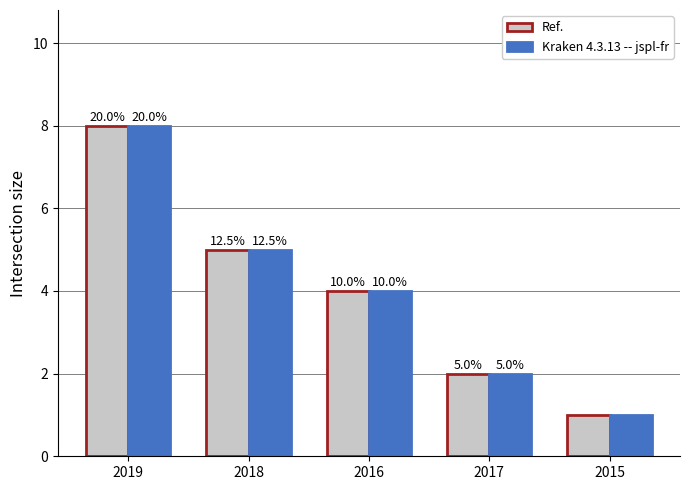

What value does the Ref. series have at 2018?

5